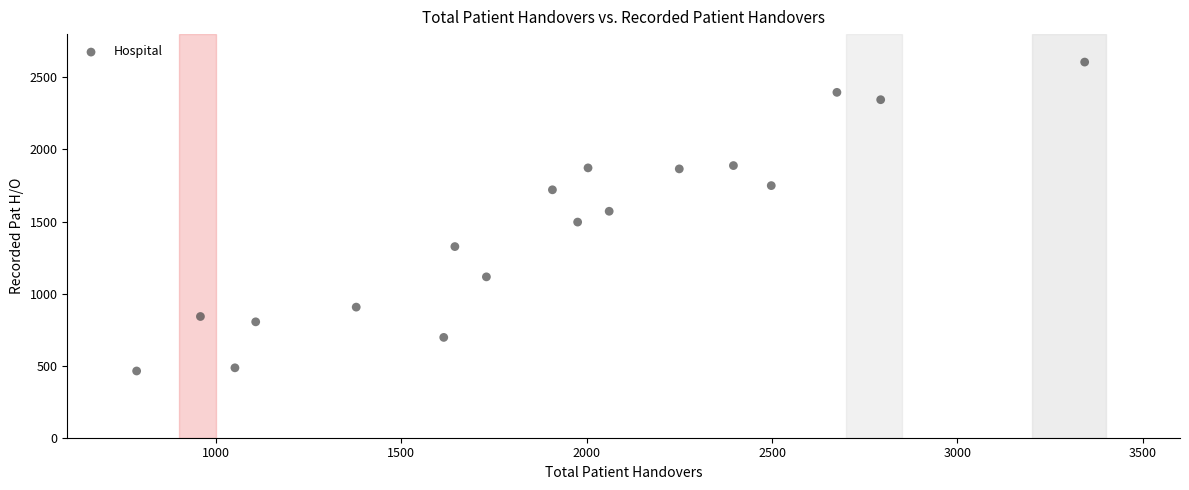

What is the range of Y values (max minus min)?

2143